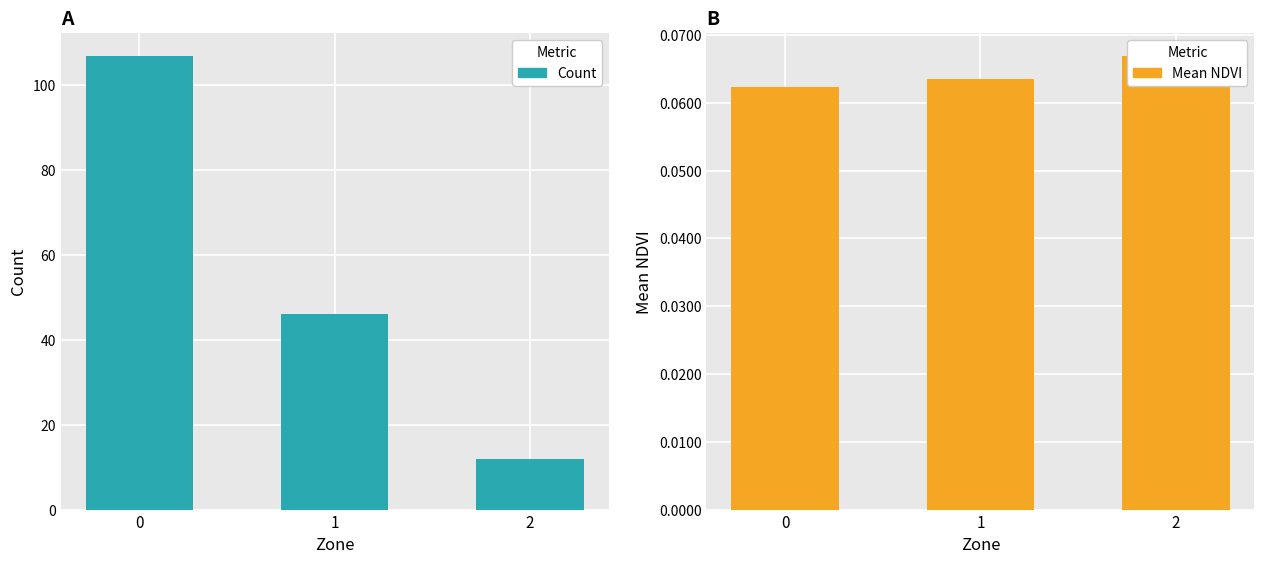

How many distinct data groups are displayed?

2